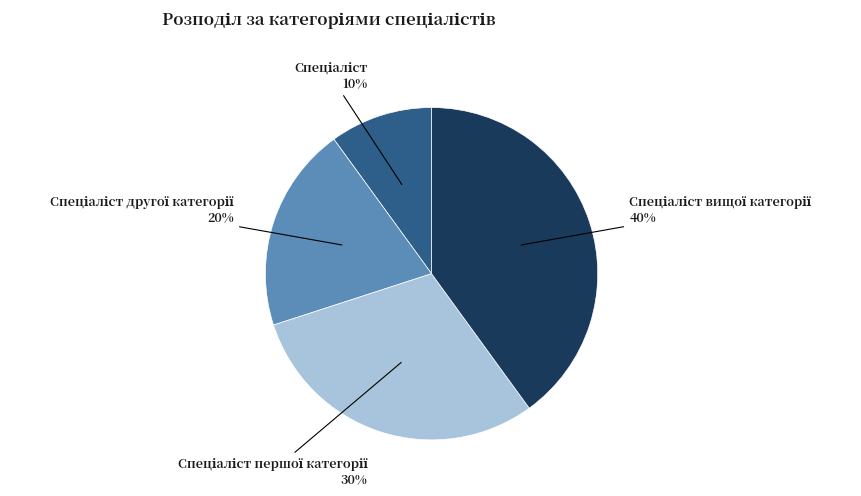

Count the number of slices in the pie.

4